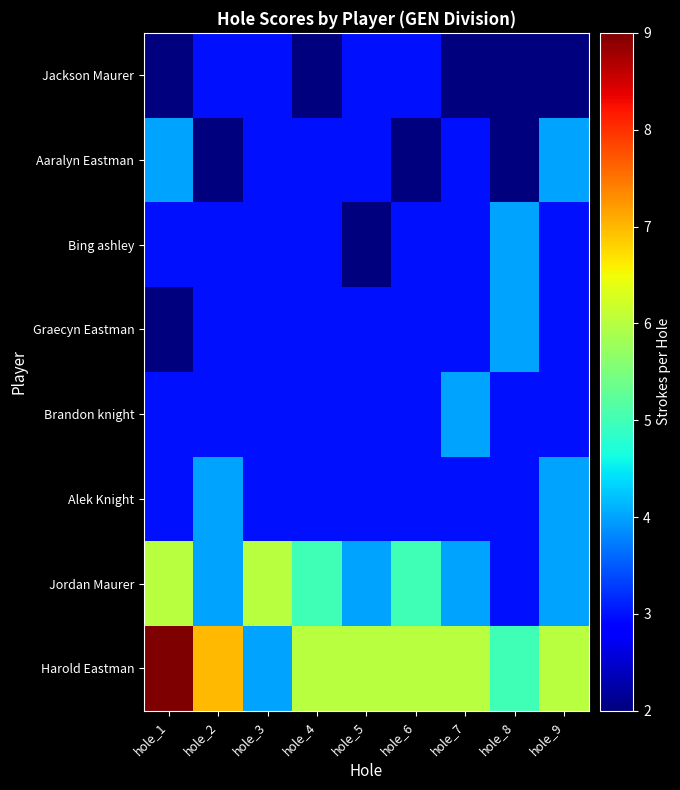

At hole_2, list the series in order from largest to smallest.

Harold Eastman, Alek Knight, Jordan Maurer, Jackson Maurer, Bing ashley, Graecyn Eastman, Brandon knight, Aaralyn Eastman